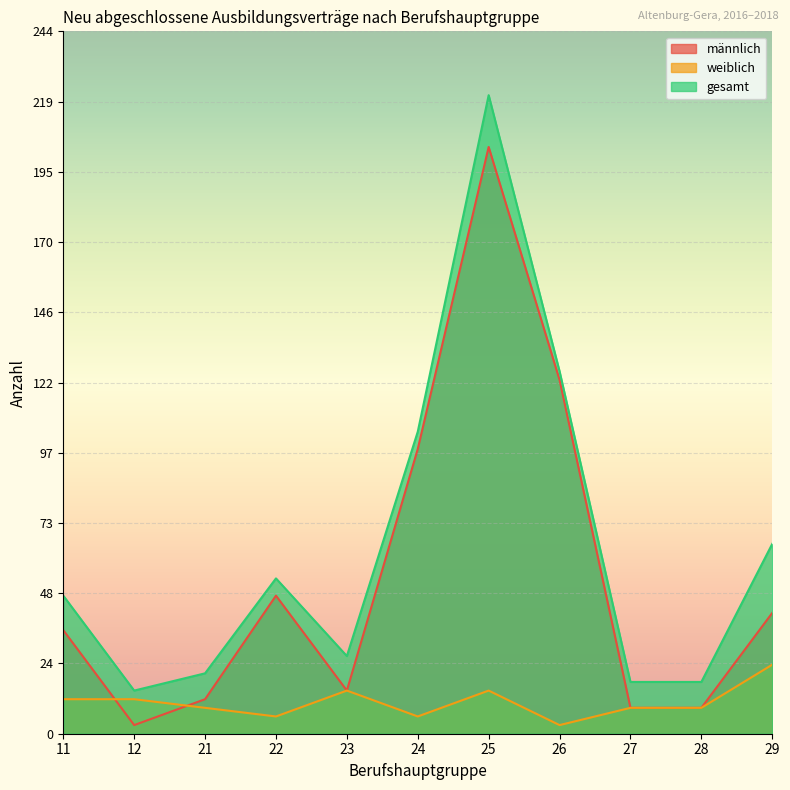

List the labels in order of gesamt value, smallest first.

12, 27, 28, 21, 23, 11, 22, 29, 24, 26, 25